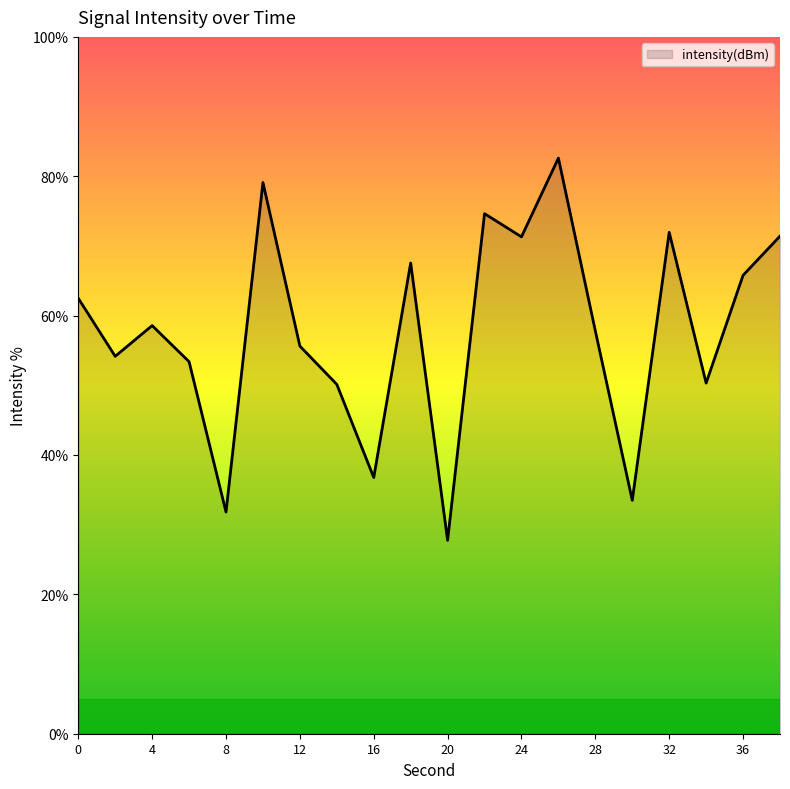

What is the maximum value shown in the chart?

82.6